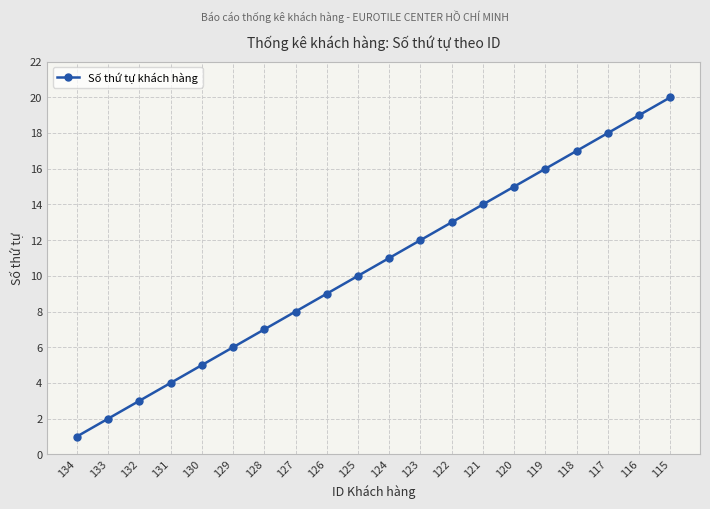

How many lines are shown in the chart?

1